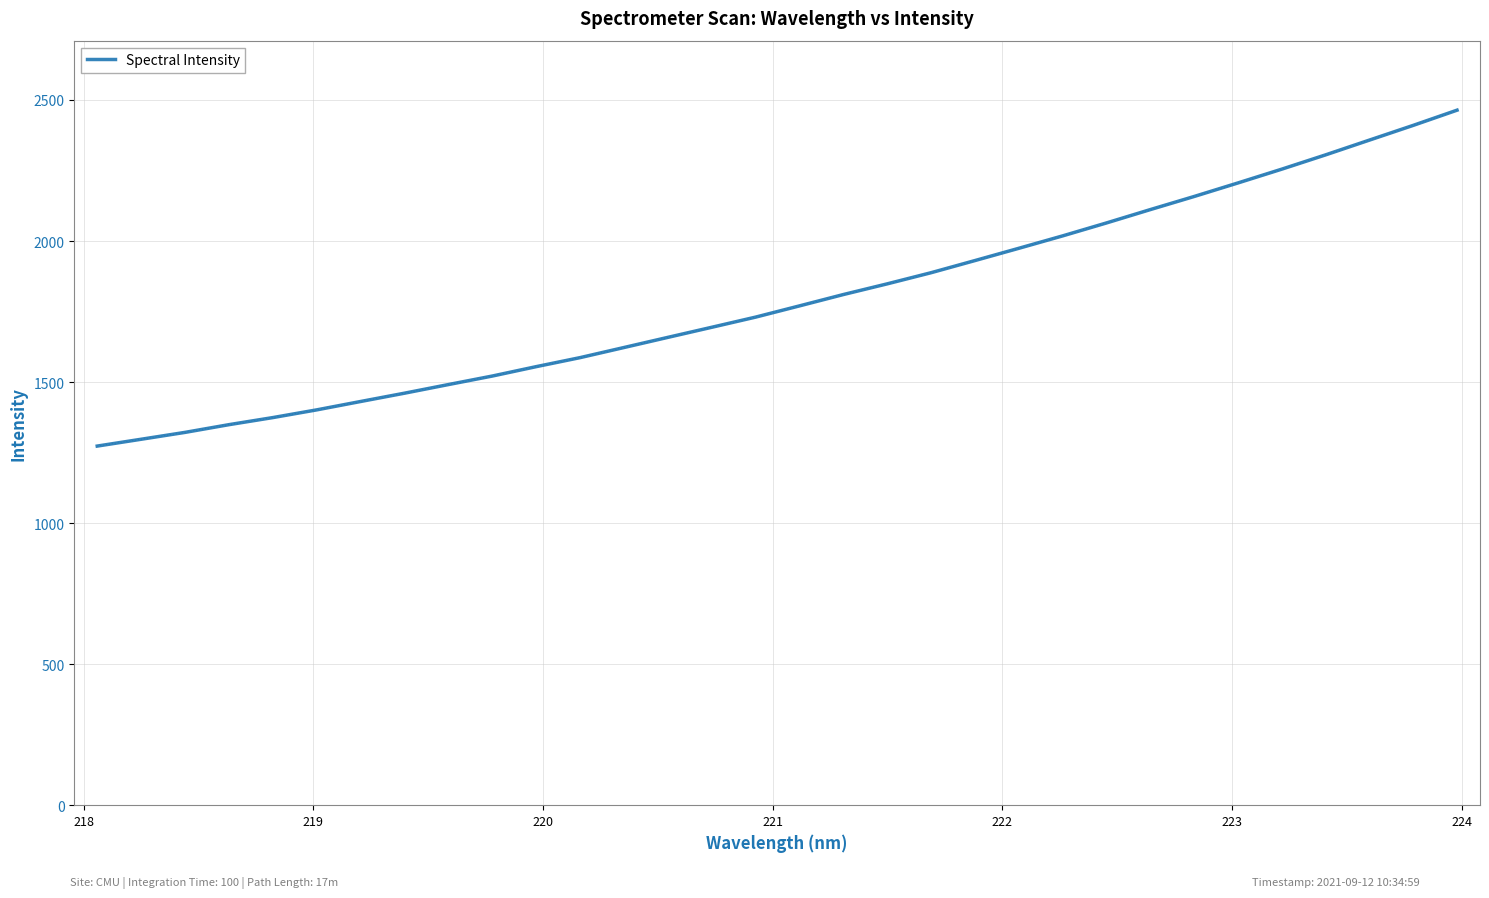

What is the maximum value shown in the chart?

2463.8